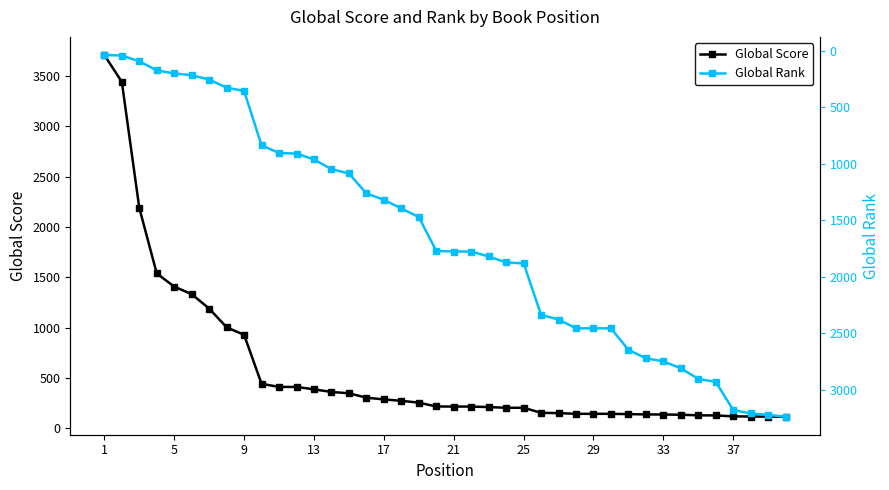

How many data points in Global Score are less than 217?

20